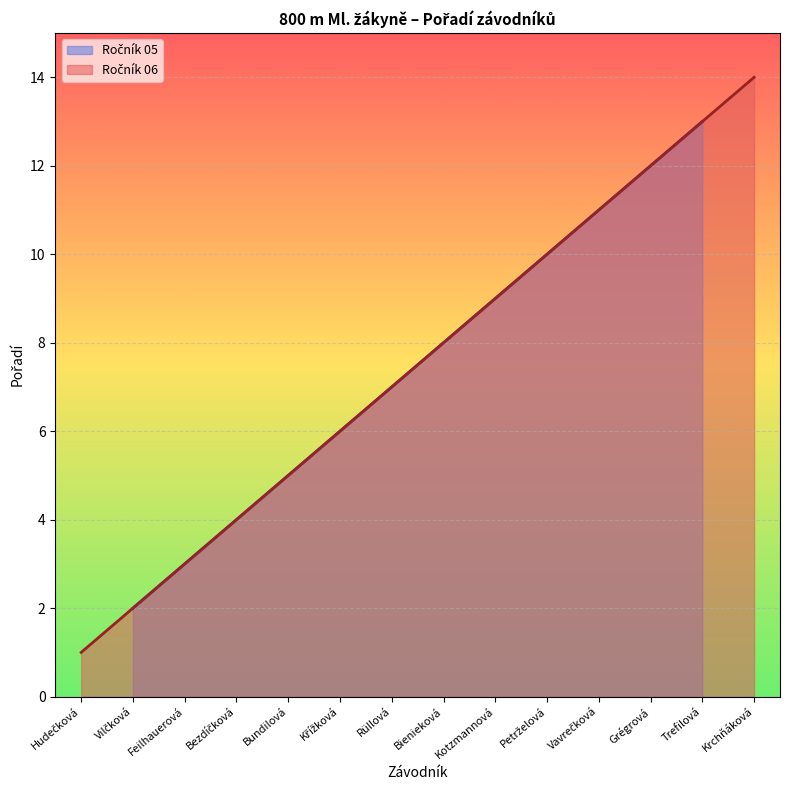

The chart shows a value of 1 at Hudečková. True or false?

False